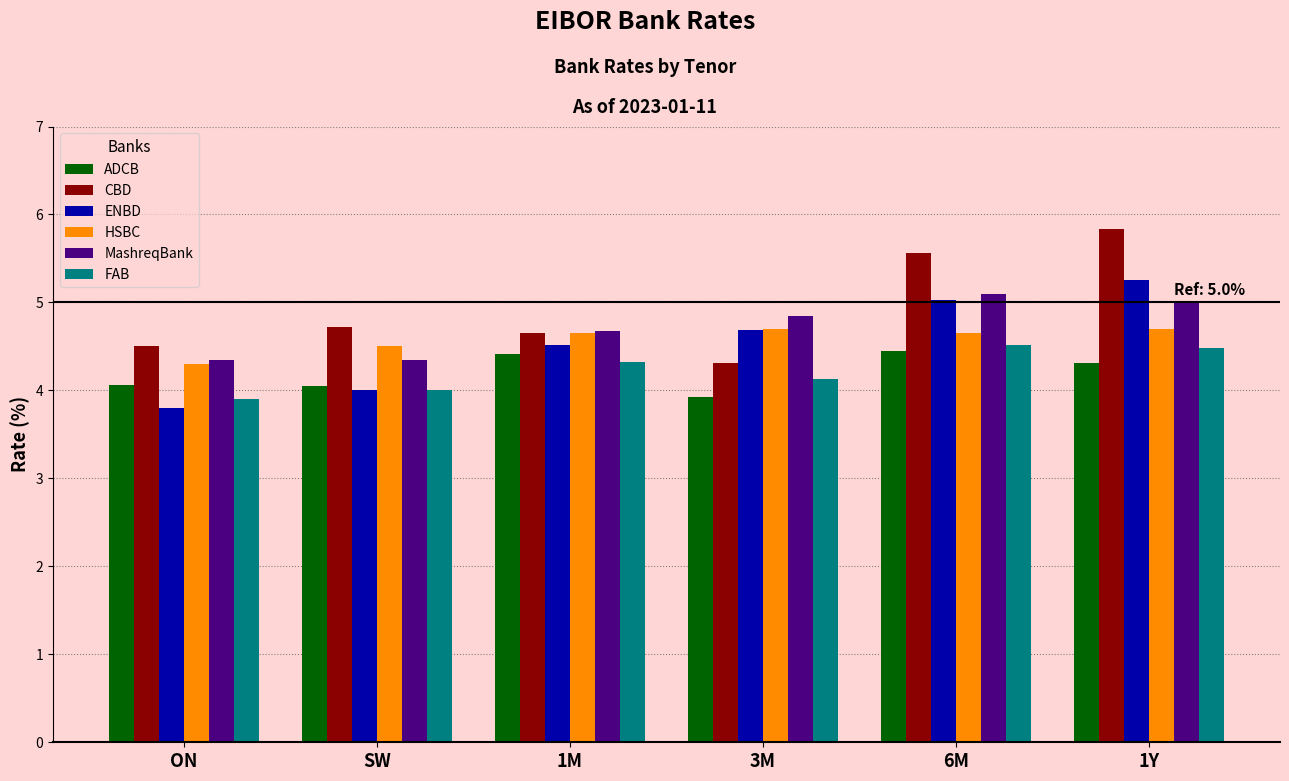

What is the sum of all HSBC values?

27.5